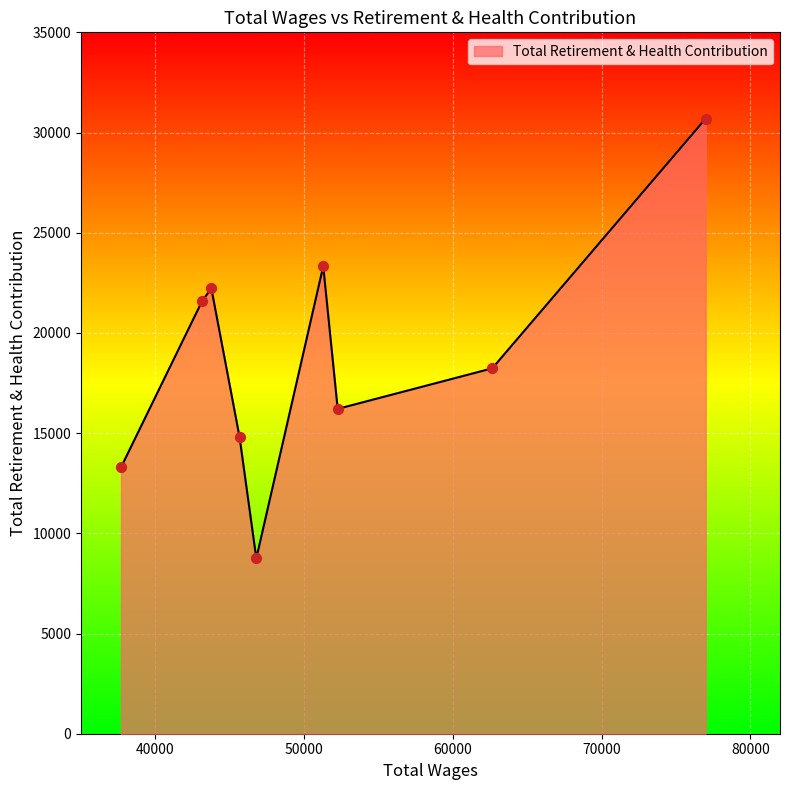

What is the maximum value shown in the chart?

30696